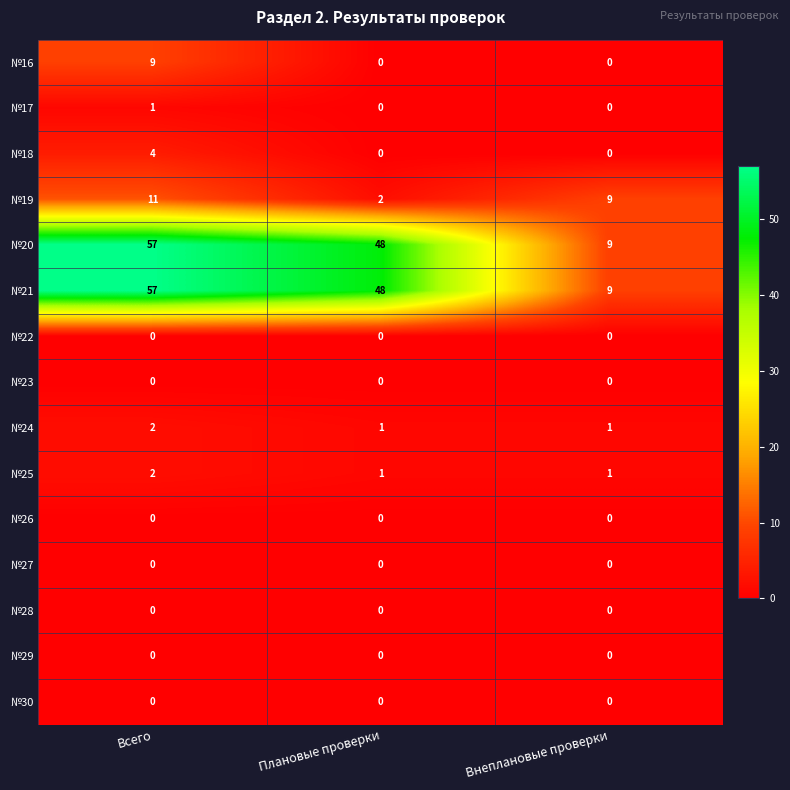

What is the total value across all series at Внеплановые проверки?

29